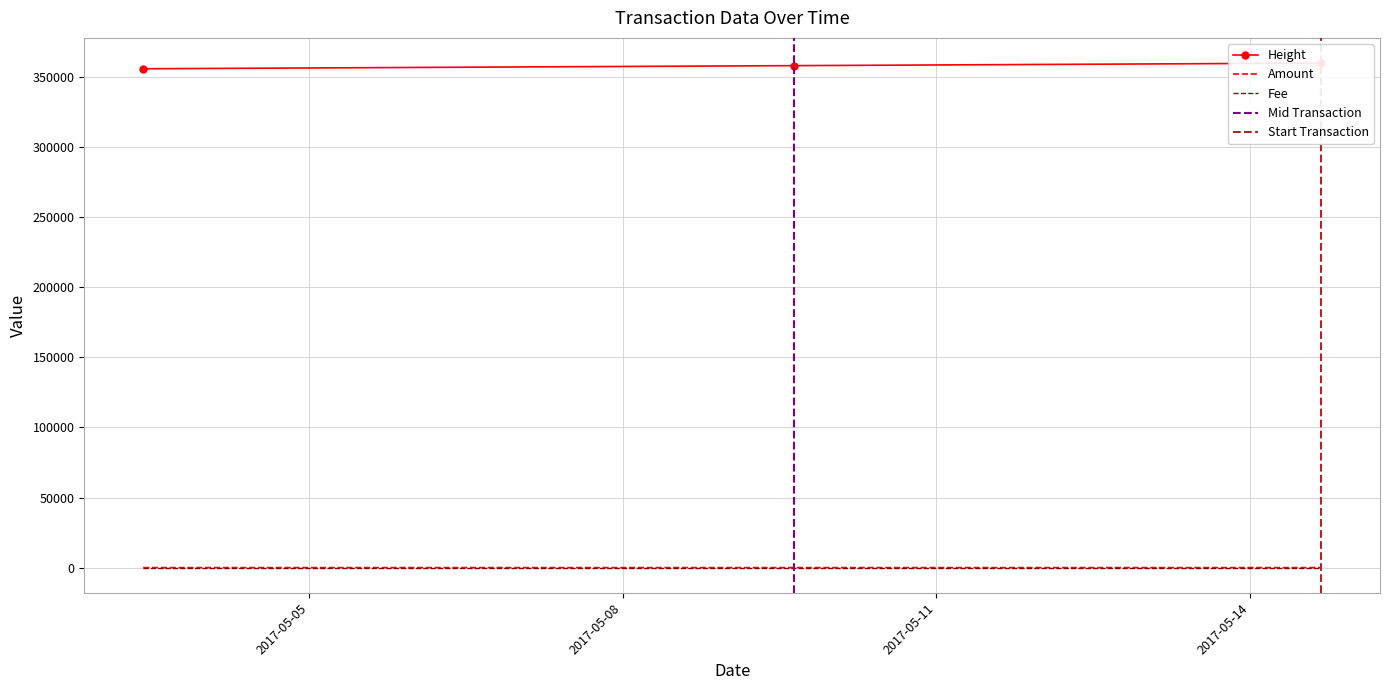

What is the label of the 2nd point from the left?

2017-05-09 15:14:58